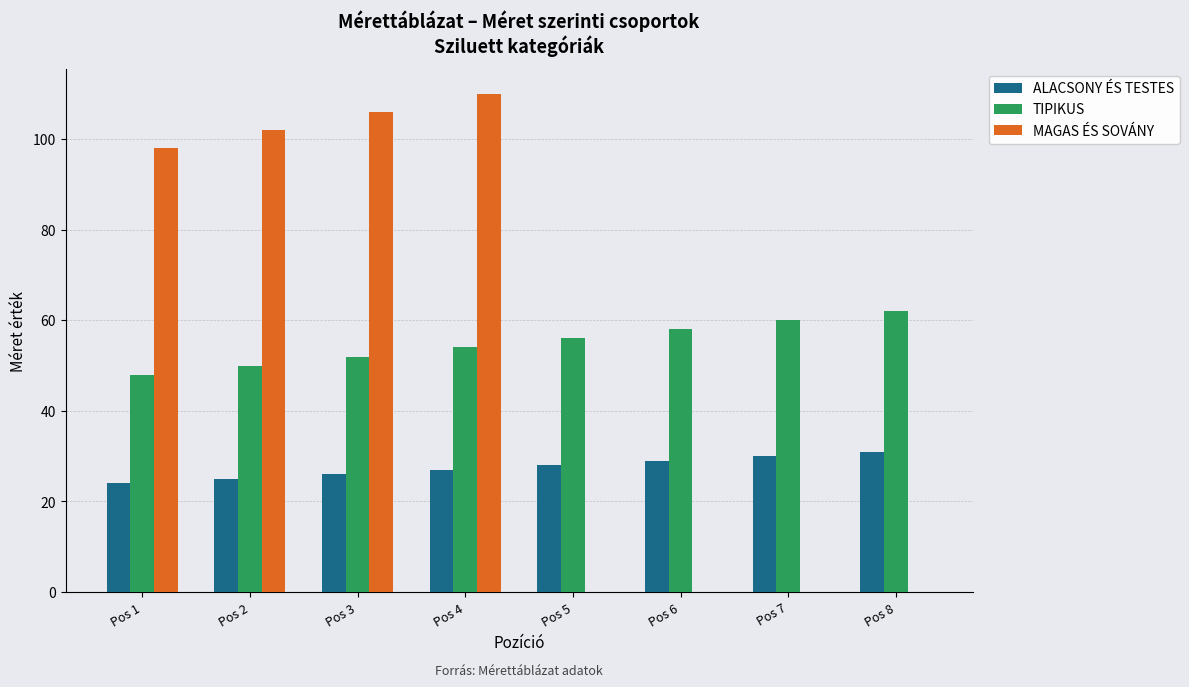

Reading left to right, extract all data points from this chart.

ALACSONY ÉS TESTES: Pos 1=24	Pos 2=25	Pos 3=26	Pos 4=27	Pos 5=28	Pos 6=29	Pos 7=30	Pos 8=31
TIPIKUS: Pos 1=48	Pos 2=50	Pos 3=52	Pos 4=54	Pos 5=56	Pos 6=58	Pos 7=60	Pos 8=62
MAGAS ÉS SOVÁNY: Pos 1=98	Pos 2=102	Pos 3=106	Pos 4=110	Pos 5=0	Pos 6=0	Pos 7=0	Pos 8=0